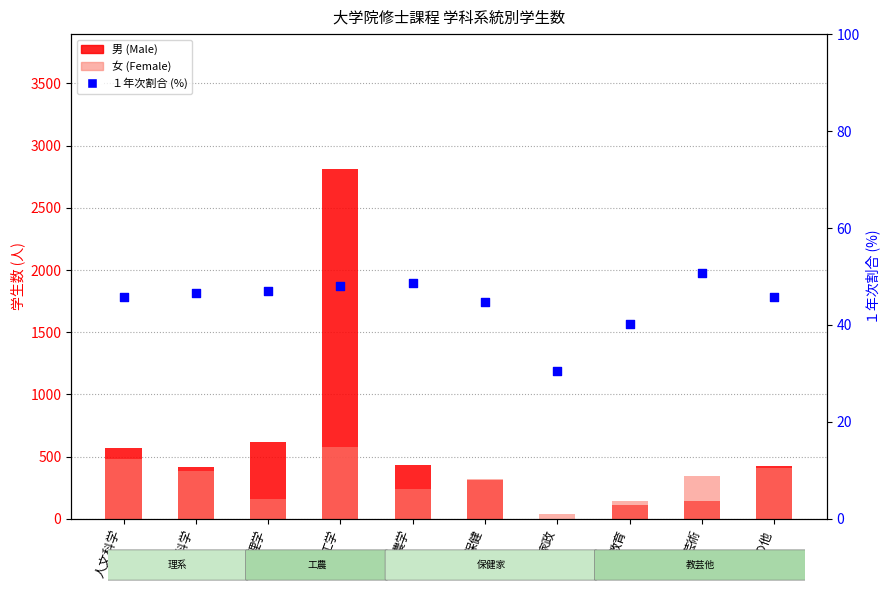

Which series has the largest Y range (max minus min)?

男 (Male)